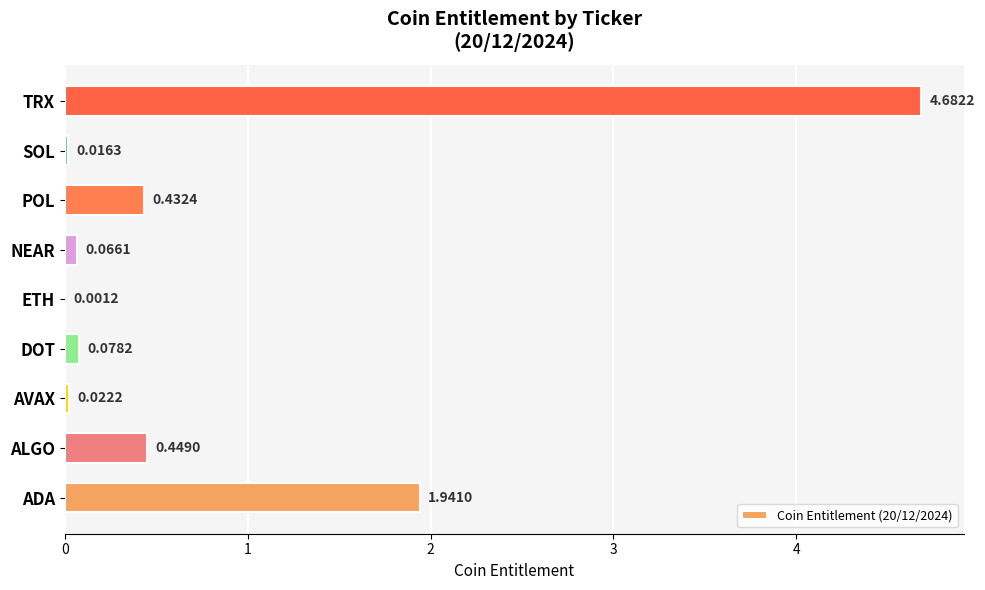

Which has a higher value, AVAX or SOL?

AVAX